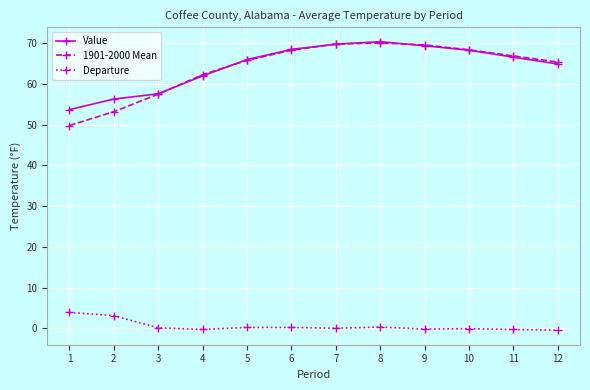

What is the total value across all series at 8?

140.8